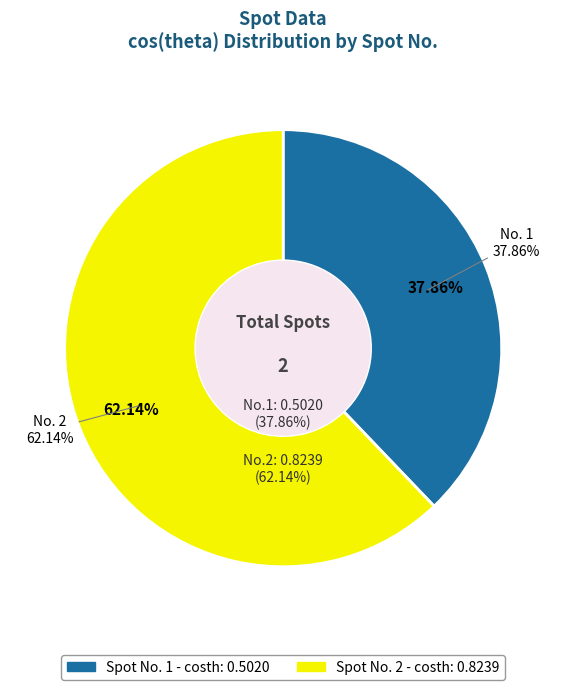

Rank the categories by value from highest to lowest.

2, 1